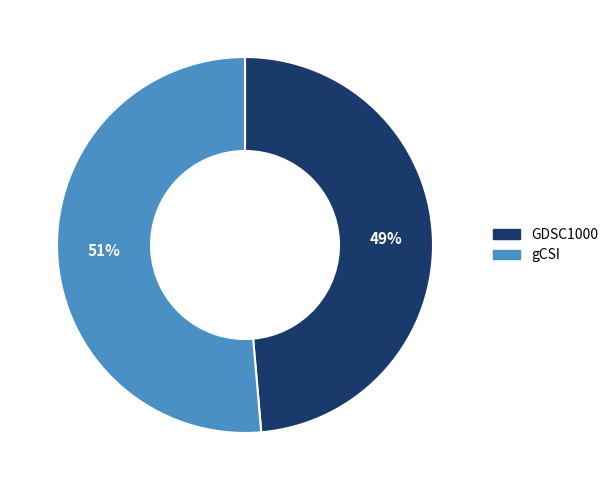

Which category accounts for the majority?

gCSI